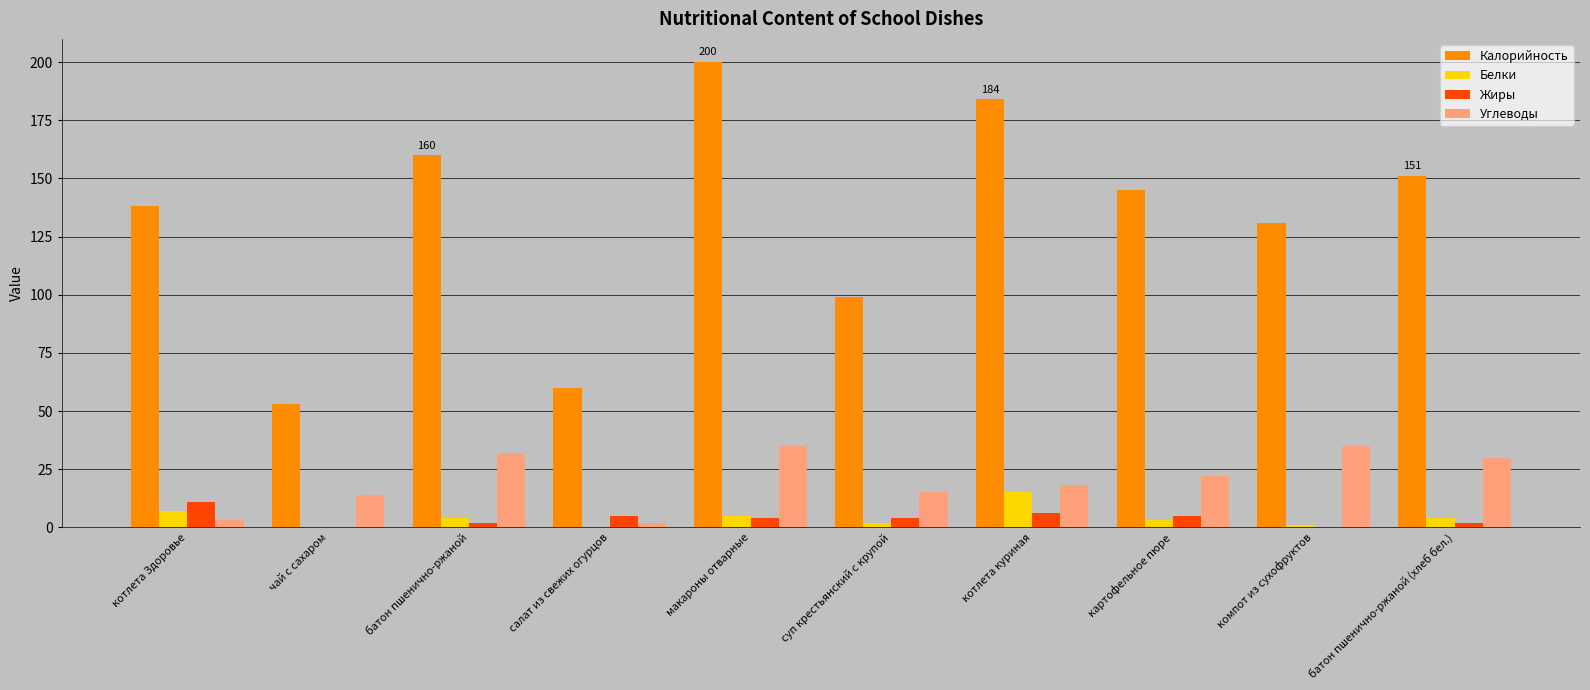

Is the value of Калорийность at суп крестьянский с крупой greater than the value of Углеводы at макароны отварные?

Yes